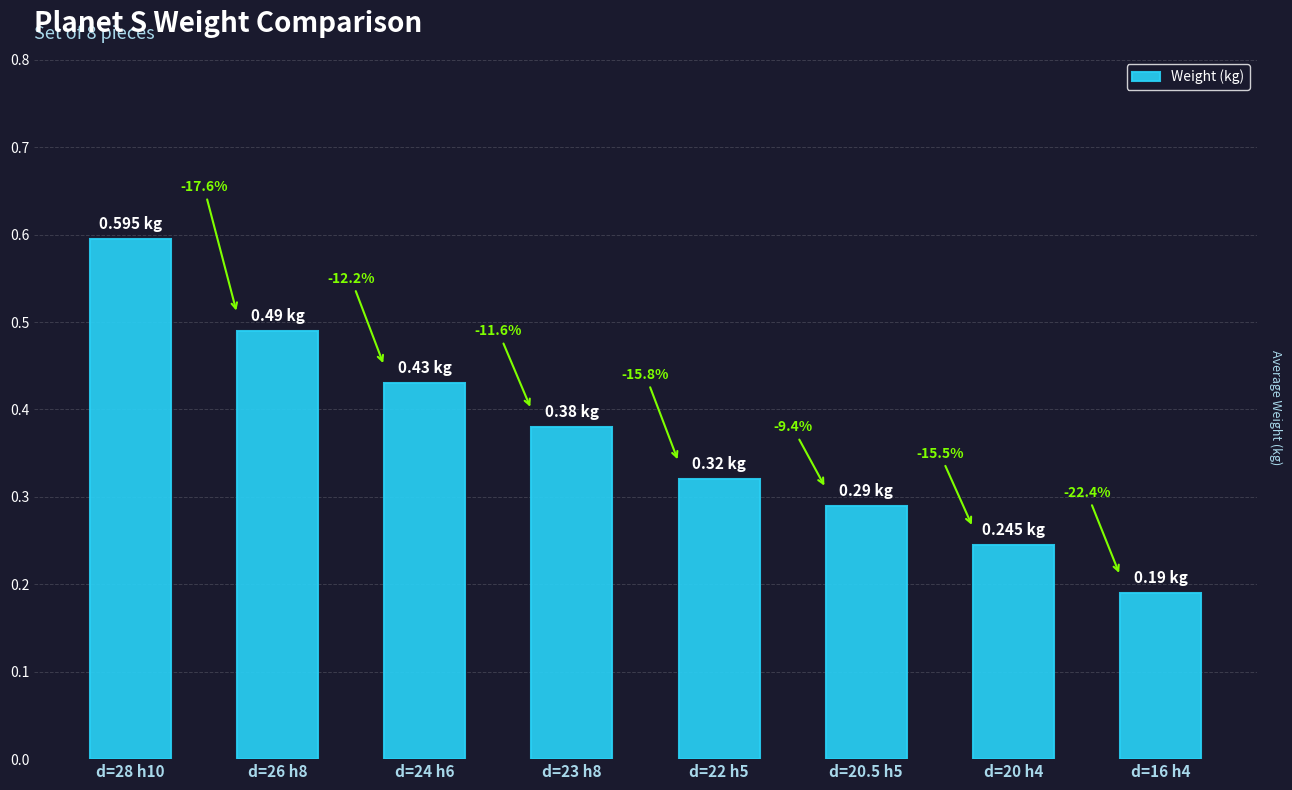

How many bars are there in total?

8